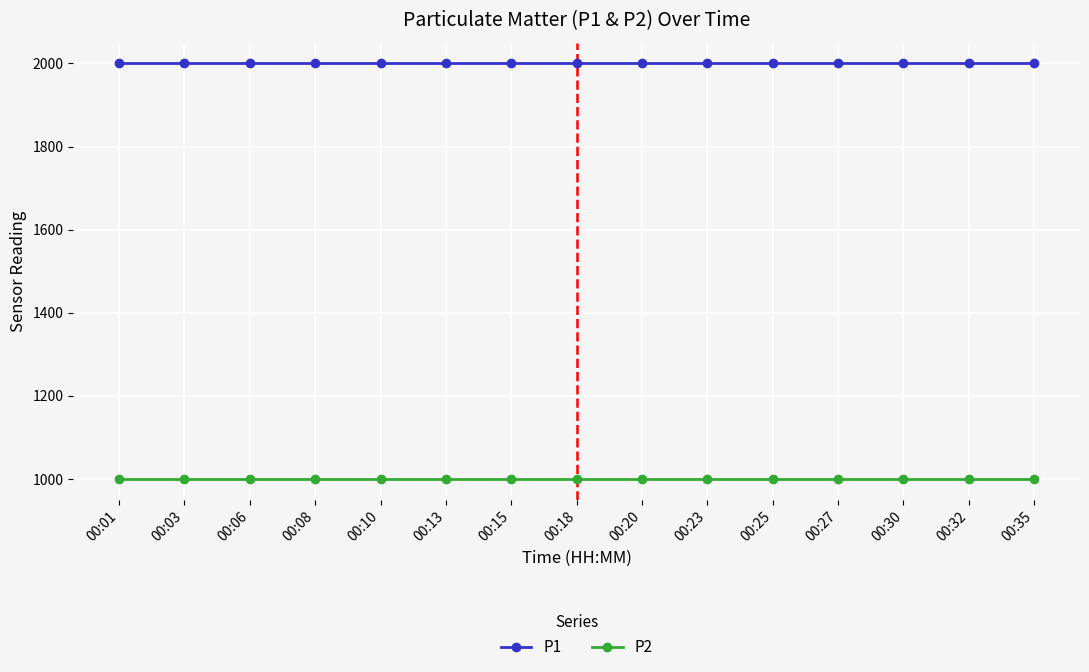

Reading right to left, extract all data points from this chart.

P1: 1999.9	1999.9	1999.9	1999.9	1999.9	1999.9	1999.9	1999.9	1999.9	1999.9	1999.9	1999.9	1999.9	1999.9	1999.9
P2: 999.9	999.9	999.9	999.9	999.9	999.9	999.9	999.9	999.9	999.9	999.9	999.9	999.9	999.9	999.9